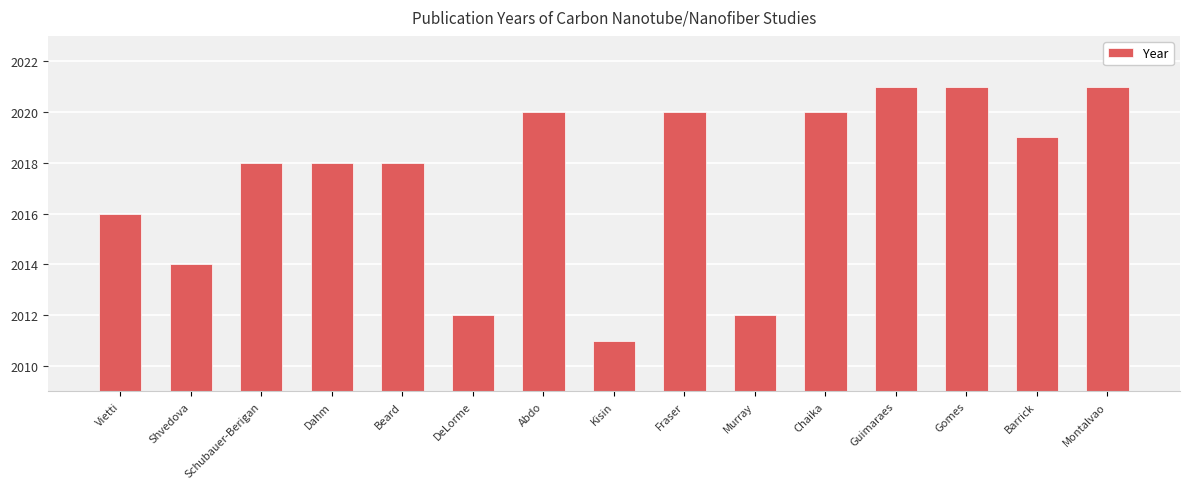

What is the difference between the maximum and minimum values?

10